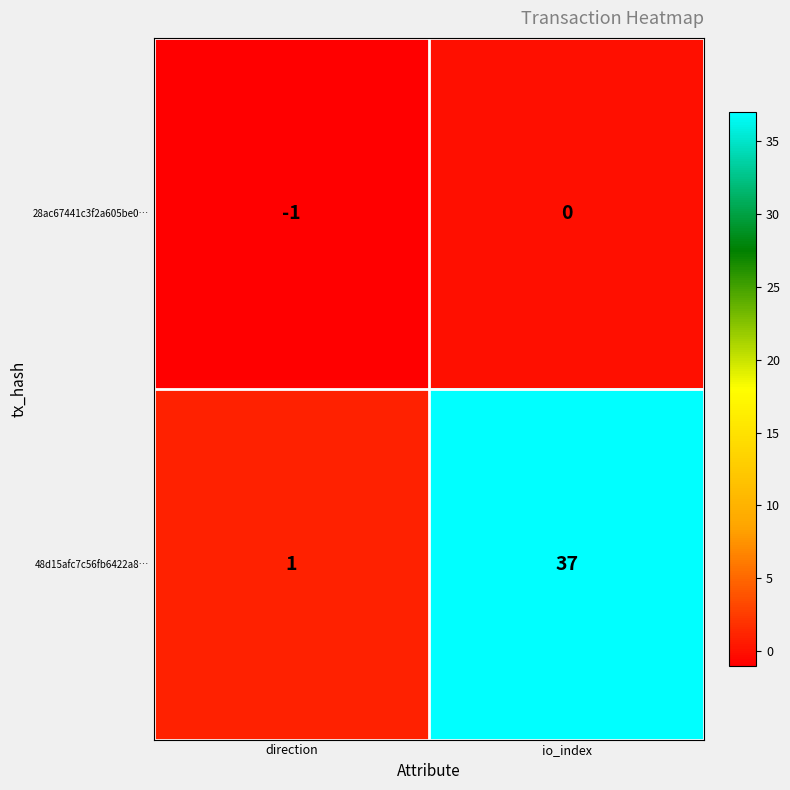

What is the total value across all series at io_index?

37